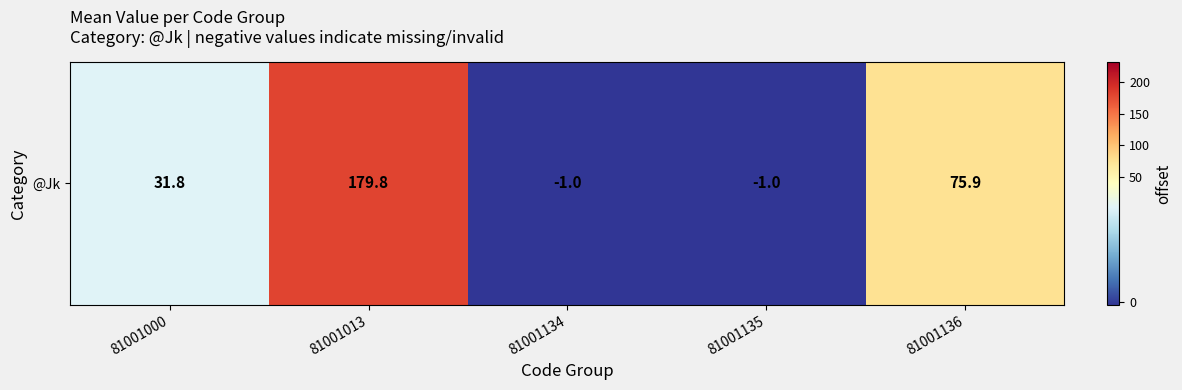

What is the sum of the values at 81001000 and 81001135?

30.8